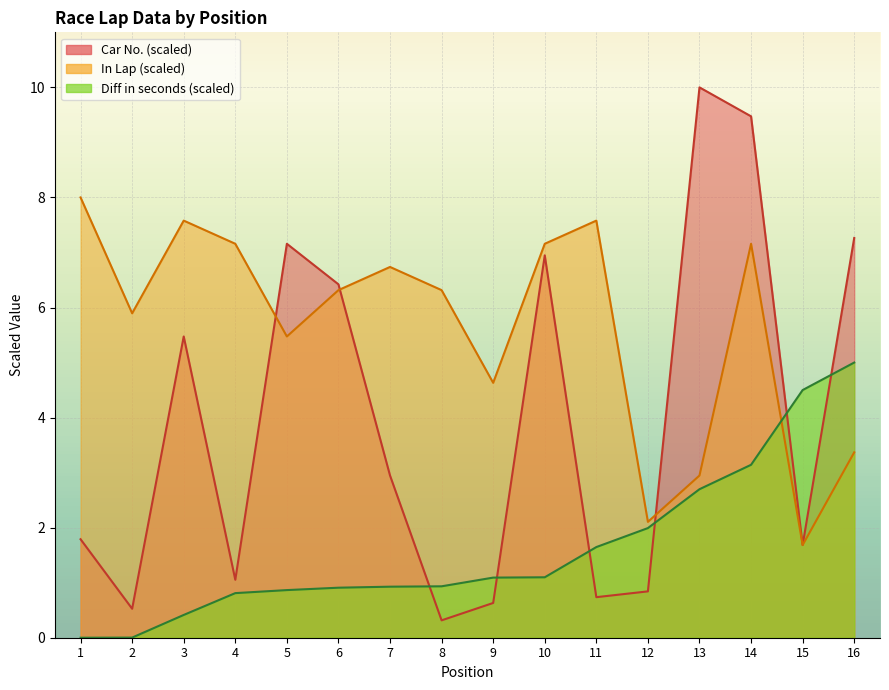

Which series has the widest spread of values?

Car No.